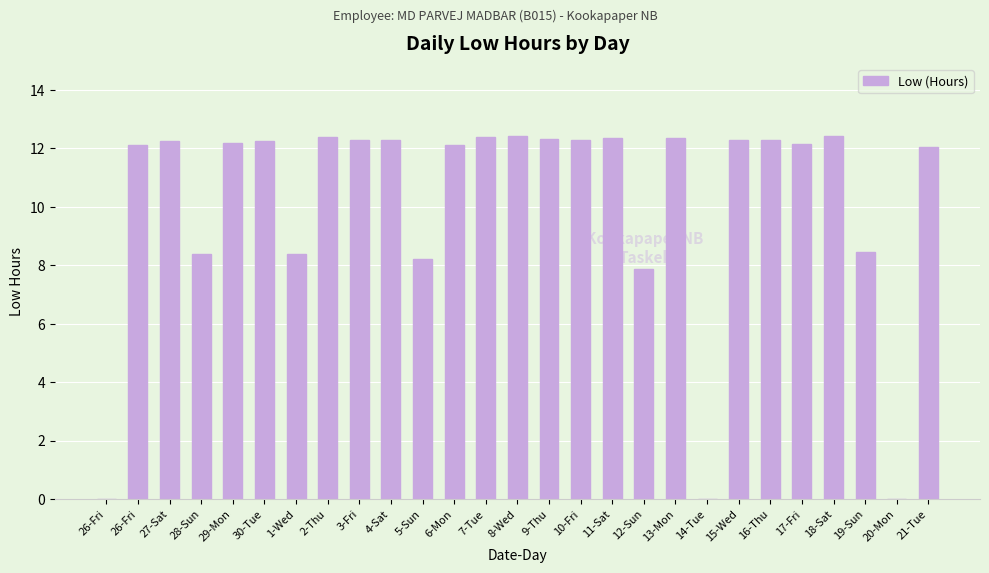

Reading left to right, what are all the values shown in this chart?

26-Fri=0.0	26-Fri=12.1	27-Sat=12.2	28-Sun=8.4	29-Mon=12.2	30-Tue=12.2	1-Wed=8.4	2-Thu=12.4	3-Fri=12.3	4-Sat=12.3	5-Sun=8.2	6-Mon=12.1	7-Tue=12.4	8-Wed=12.4	9-Thu=12.3	10-Fri=12.3	11-Sat=12.4	12-Sun=7.9	13-Mon=12.4	14-Tue=0.0	15-Wed=12.3	16-Thu=12.3	17-Fri=12.2	18-Sat=12.4	19-Sun=8.4	20-Mon=0.0	21-Tue=12.1